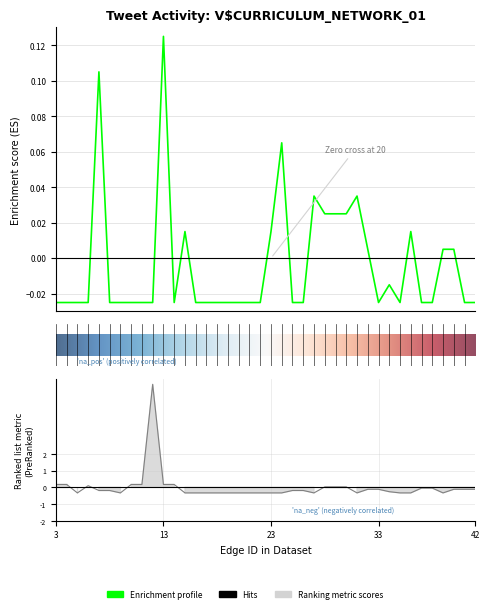

True or false: Favorite Count has a value of -0.0 at 14.

True